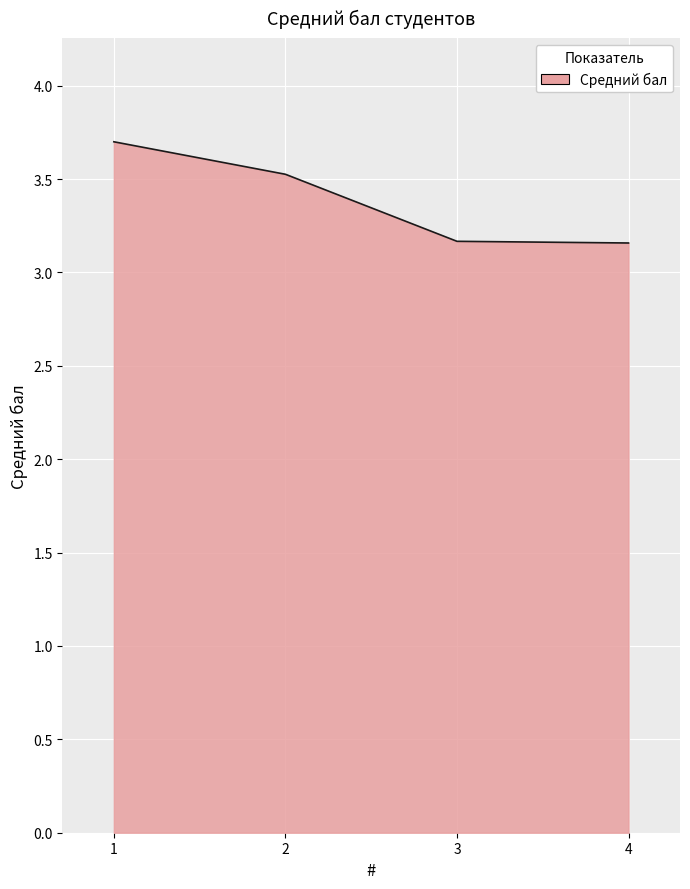

Does the chart display data point markers on the line(s)?

No